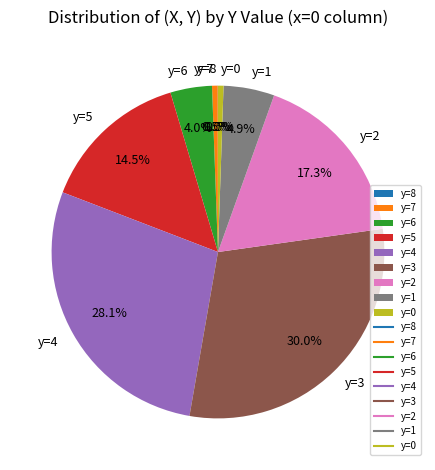

What portion of the pie excludes y=0?

99.5%